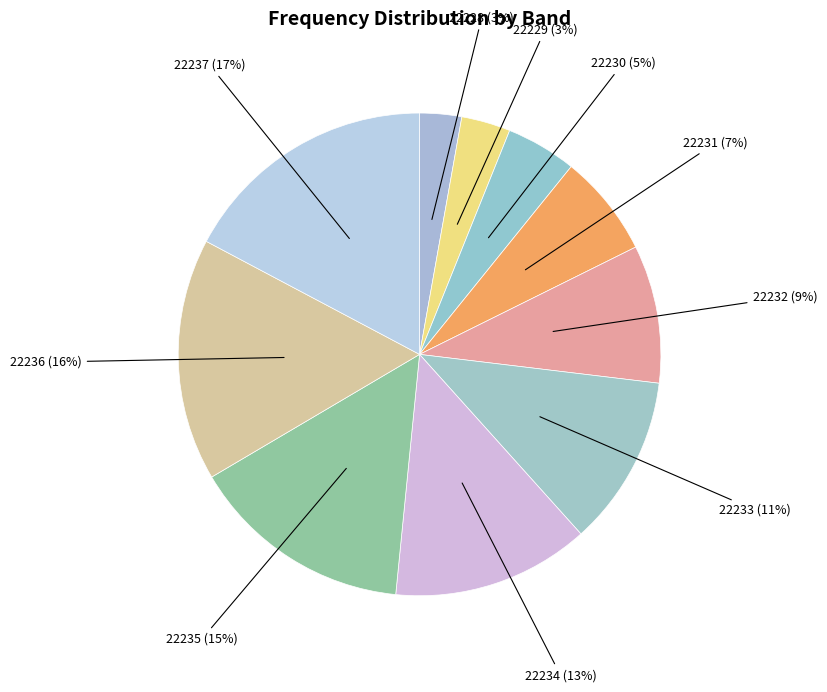

Is the sum of 22229 and 22237 greater than half?

No